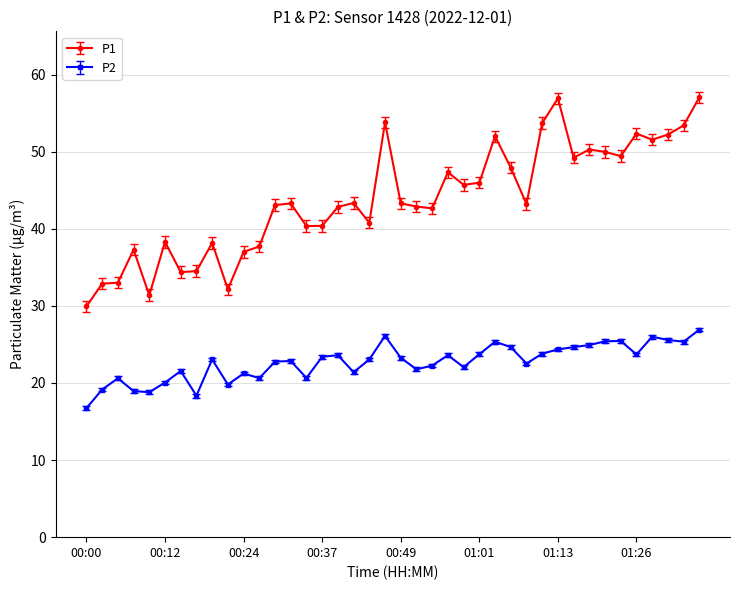

Rank the series by their maximum value, from highest to lowest.

P1, P2